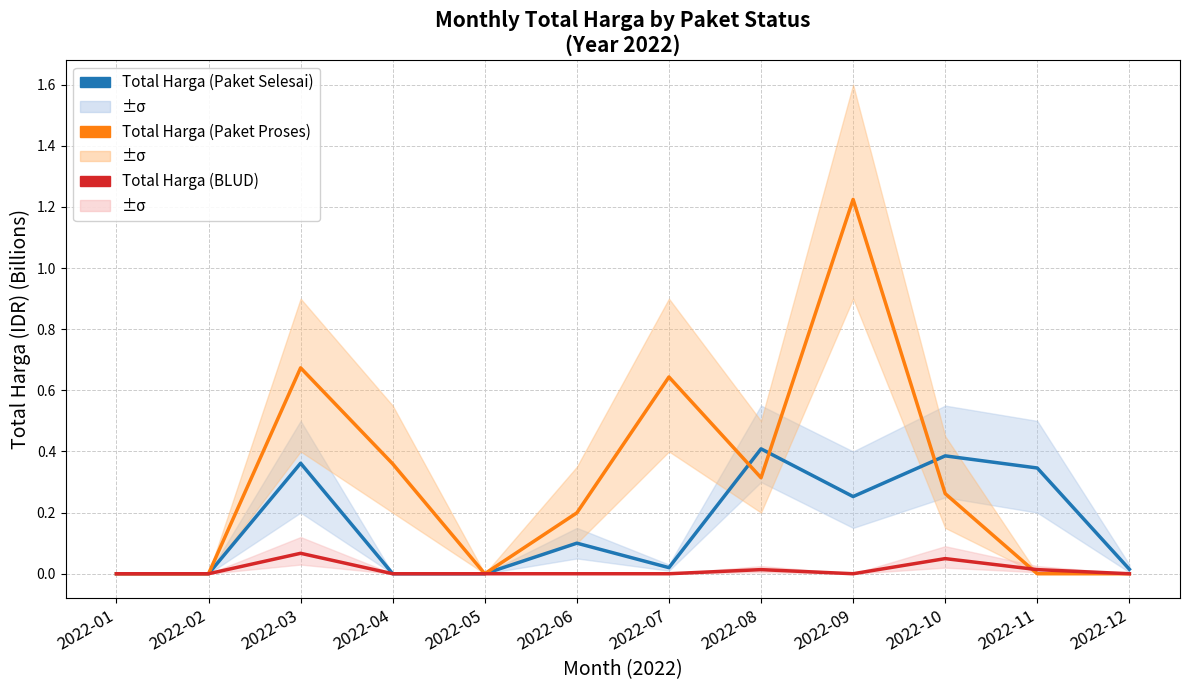

What is the difference between the Total Harga (Paket Selesai) values at 2022-10 and 2022-05?

0.4